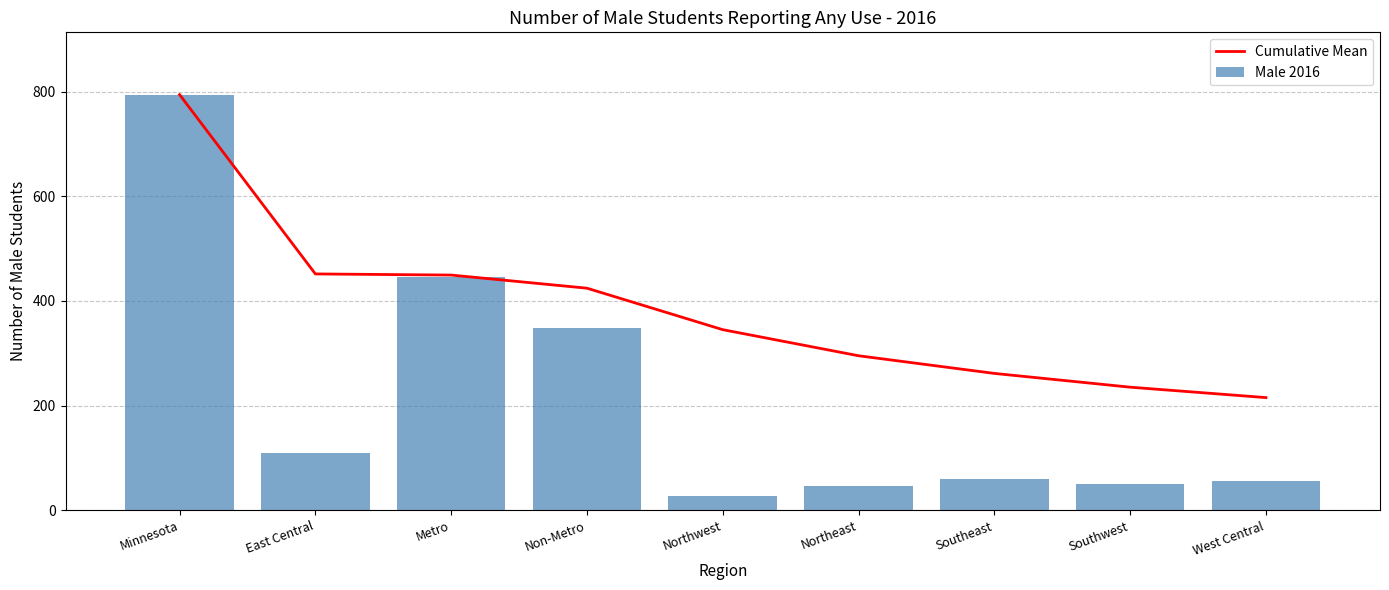

Reading left to right, transcribe all the data shown in this chart.

Cumulative Mean: 794.0	451.5	449.3	424.2	345.0	295.2	261.4	235.1	215.2
Male 2016: 794.0	109.0	445.0	349.0	28.0	46.0	59.0	51.0	56.0